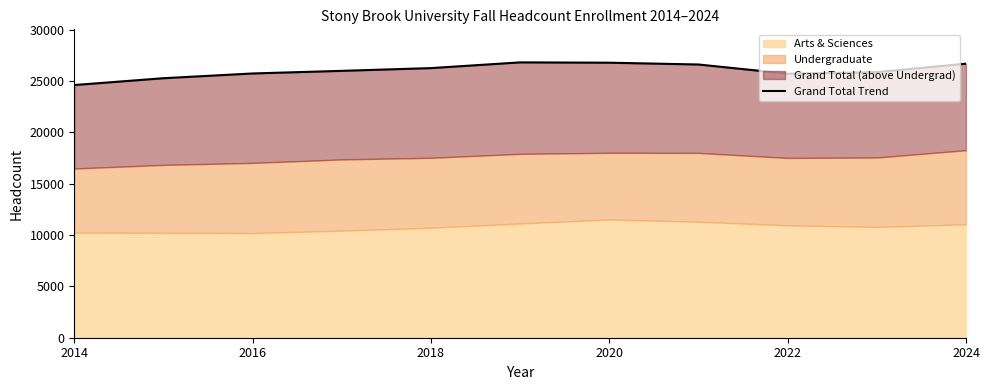

What is the value of the 4th point from the left?

25989